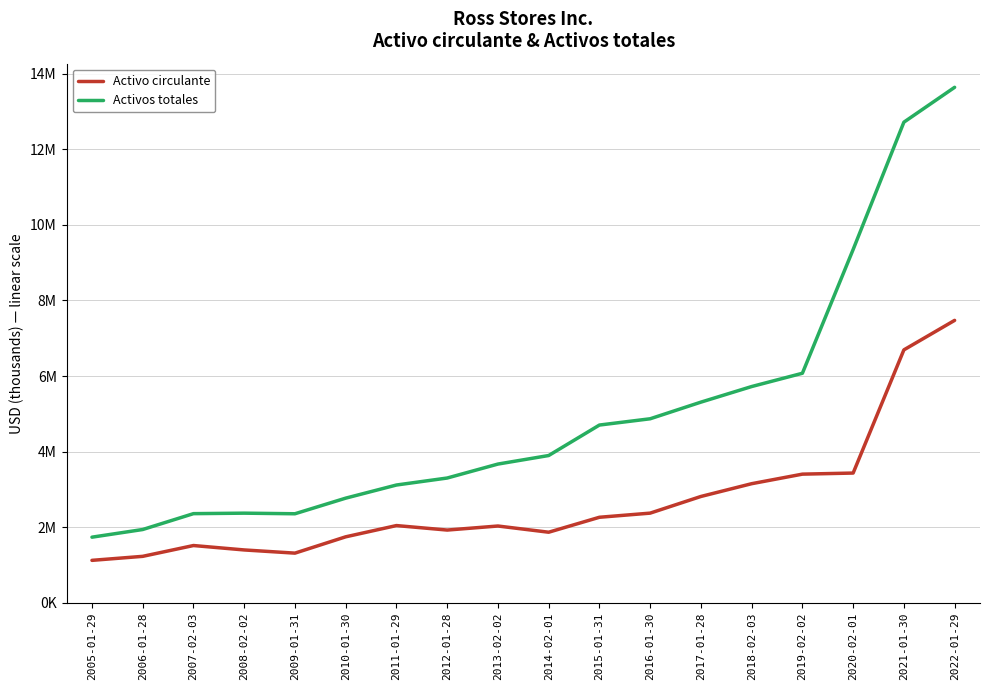

True or false: Activo circulante and Activos totales intersect in this chart.

False